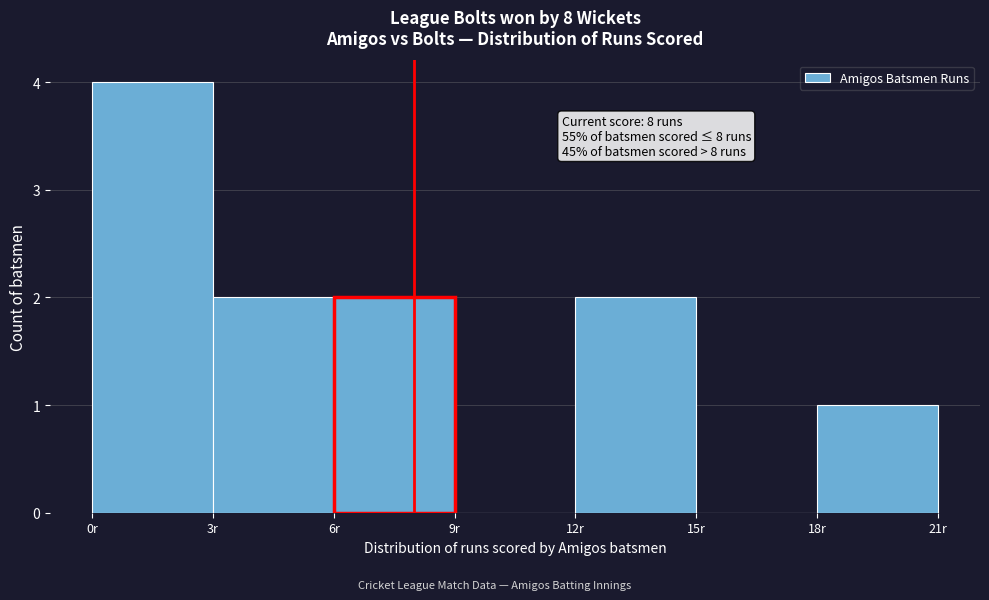

Which range on the x-axis has the tallest bar?

0 to 3